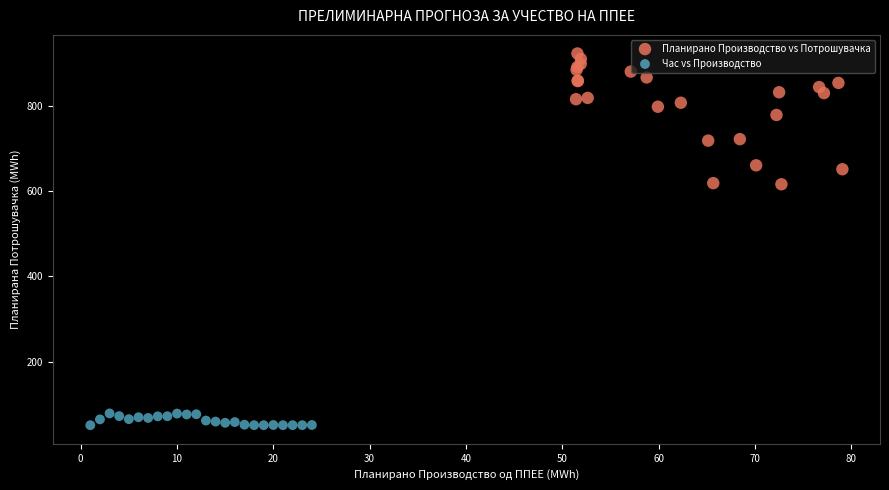

What are all the series names shown in the legend?

Планирано Производство vs Потрошувачка, Час vs Производство